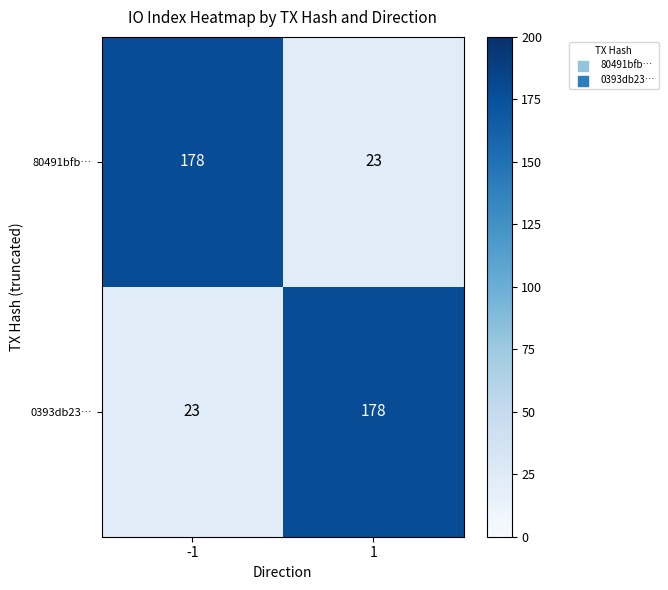

Reading left to right, transcribe all the data shown in this chart.

80491bfb…: 178	23
0393db23…: 23	178